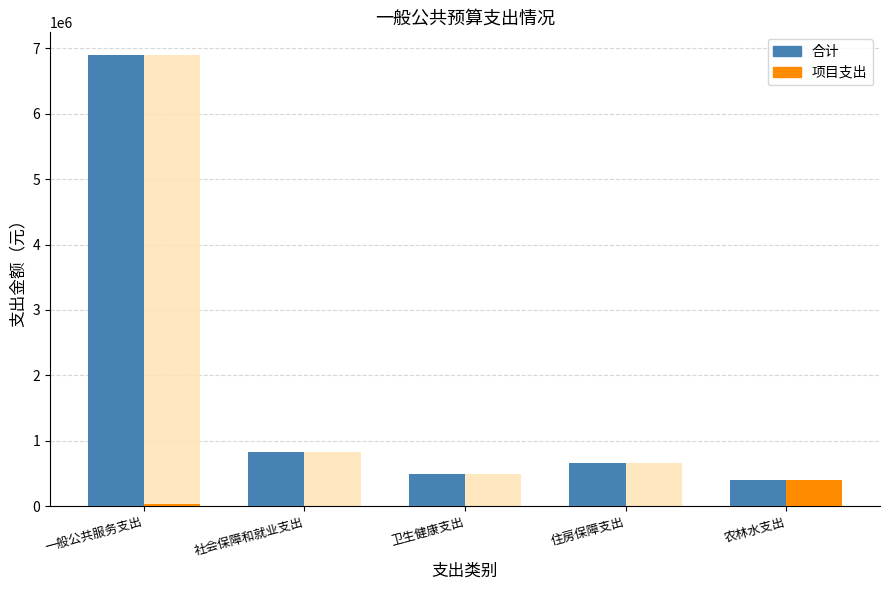

What is the sum of the 项目支出 values at 卫生健康支出 and 一般公共服务支出?

25000.0